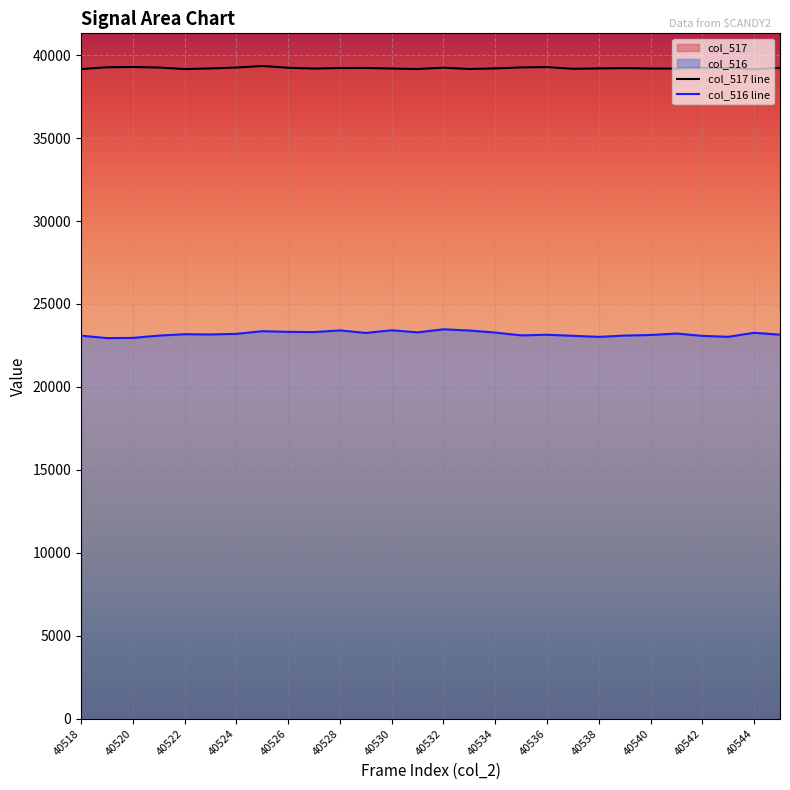

What is the smallest value displayed?

22945